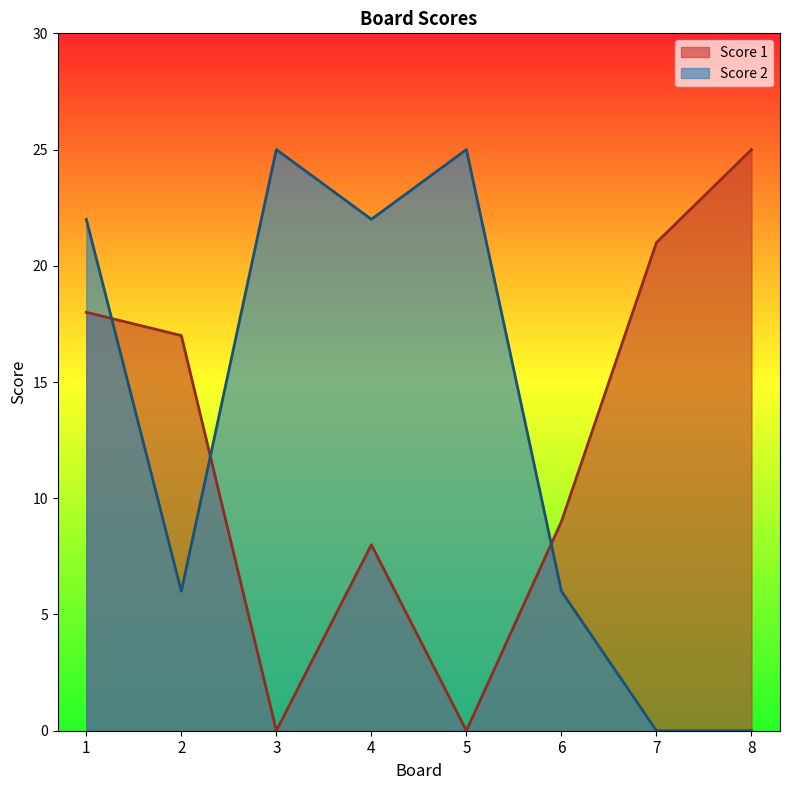

What is the difference between the second highest and minimum values in the Score 2 series?

25